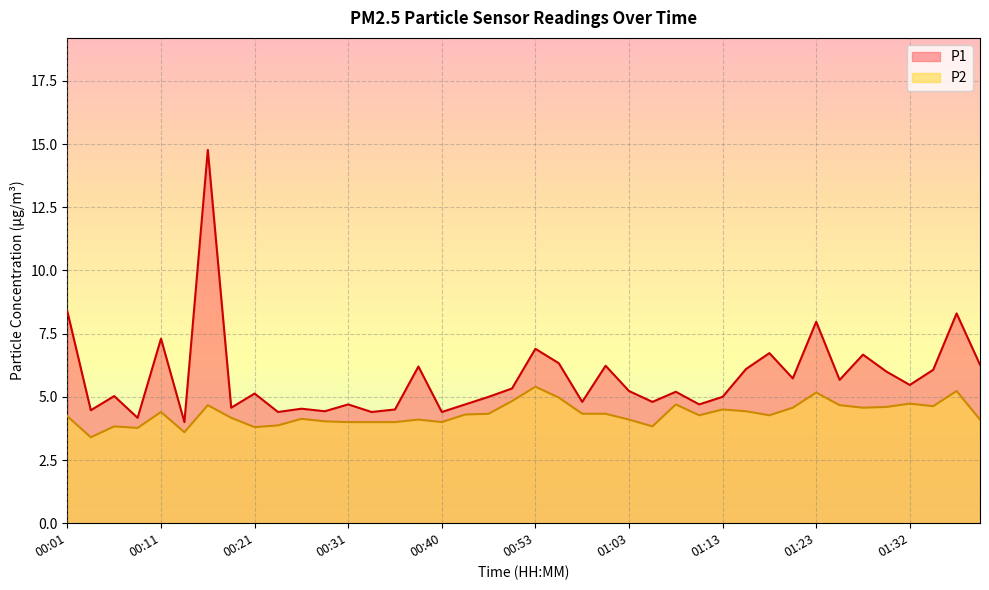

List the series in order of their peak value, highest first.

P1, P2